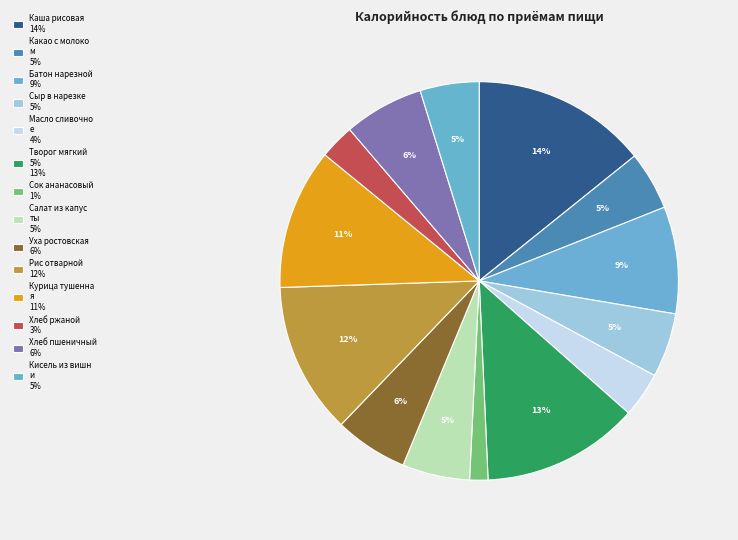

Is there a majority slice in this chart?

No